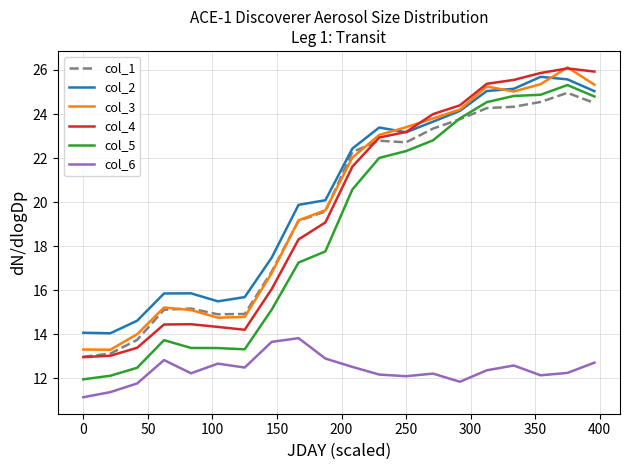

What is the highest value of the col_4 series?

26.1